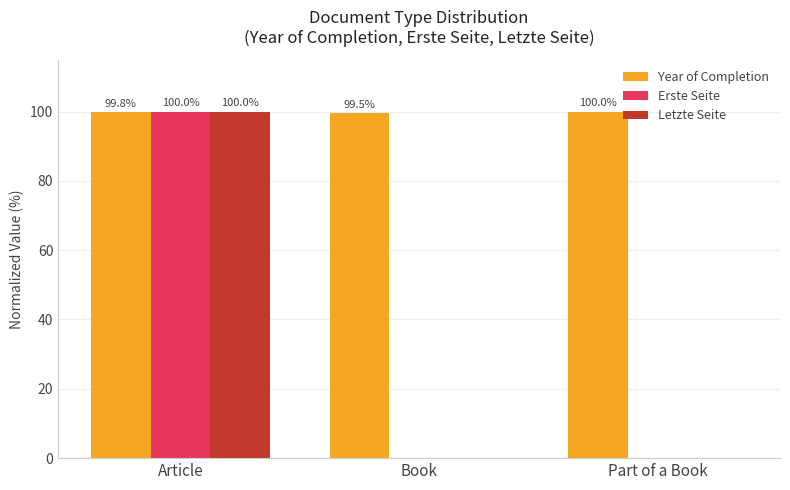

Which series has the largest total across all categories?

Year of Completion